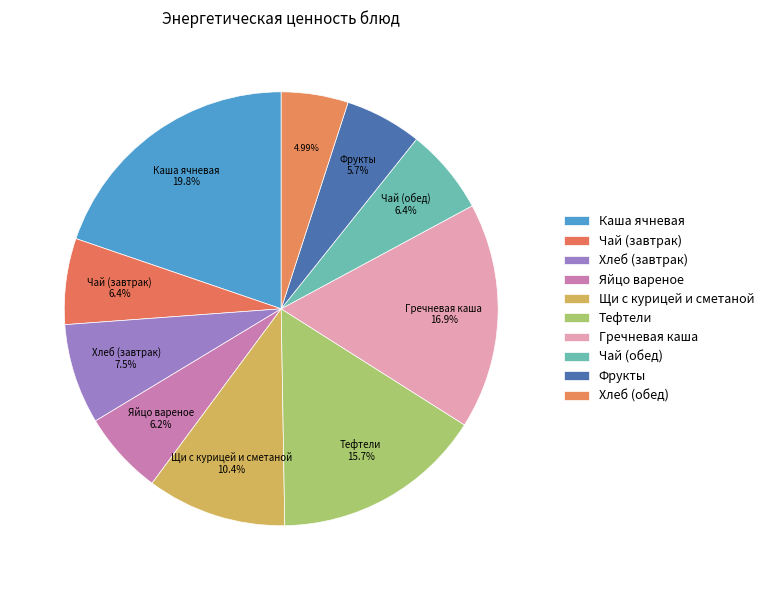

How many slices are in this pie chart?

10